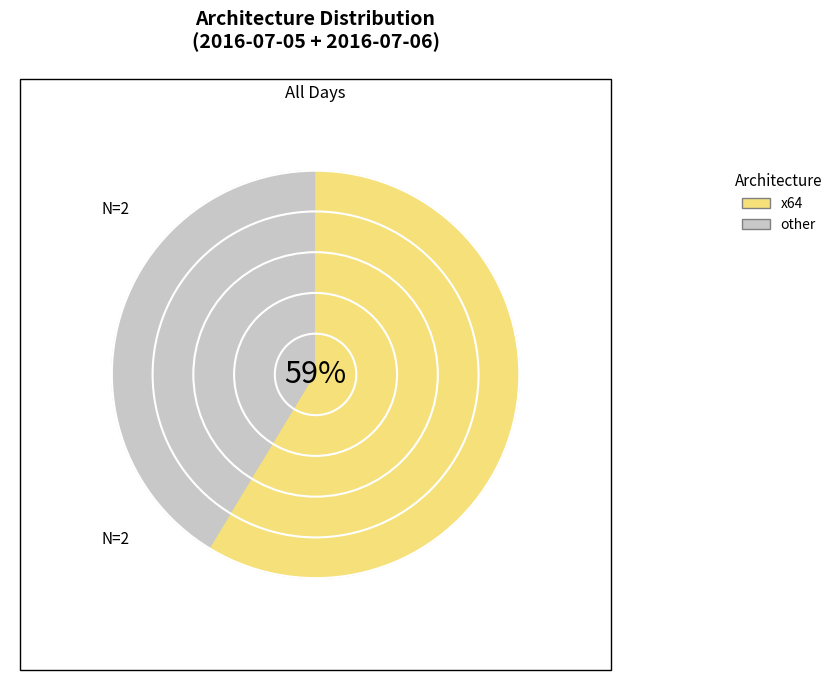

True or false: 2016-07-05 accounts for 92% of the total.

True